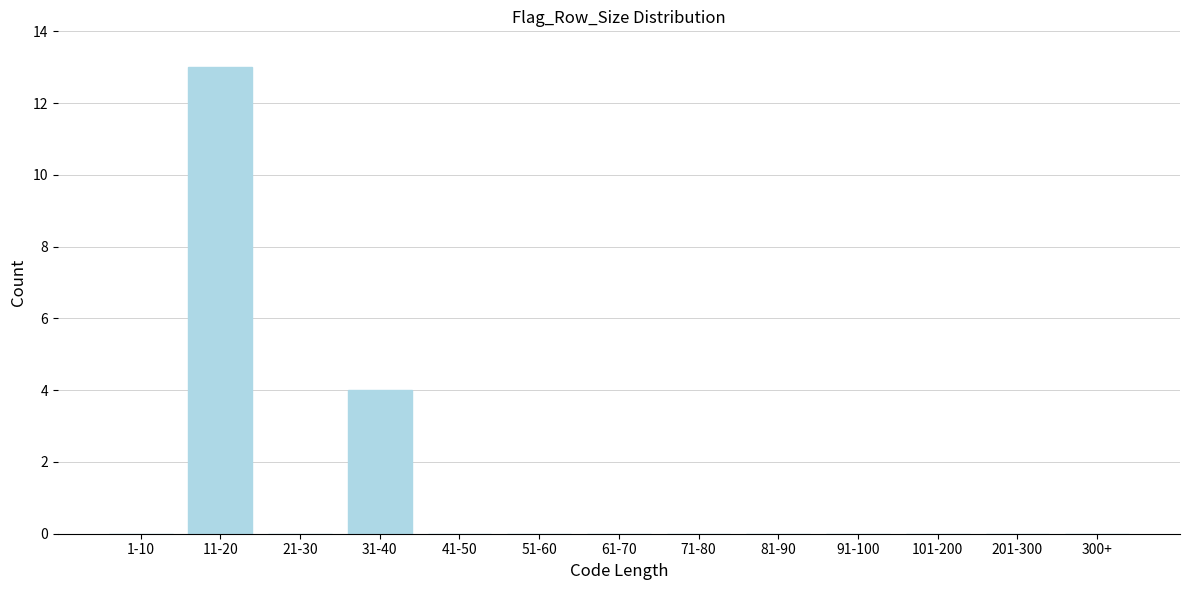

Reading left to right, what are all the values shown in this chart?

1-10=0	11-20=13	21-30=0	31-40=4	41-50=0	51-60=0	61-70=0	71-80=0	81-90=0	91-100=0	101-200=0	201-300=0	300+=0